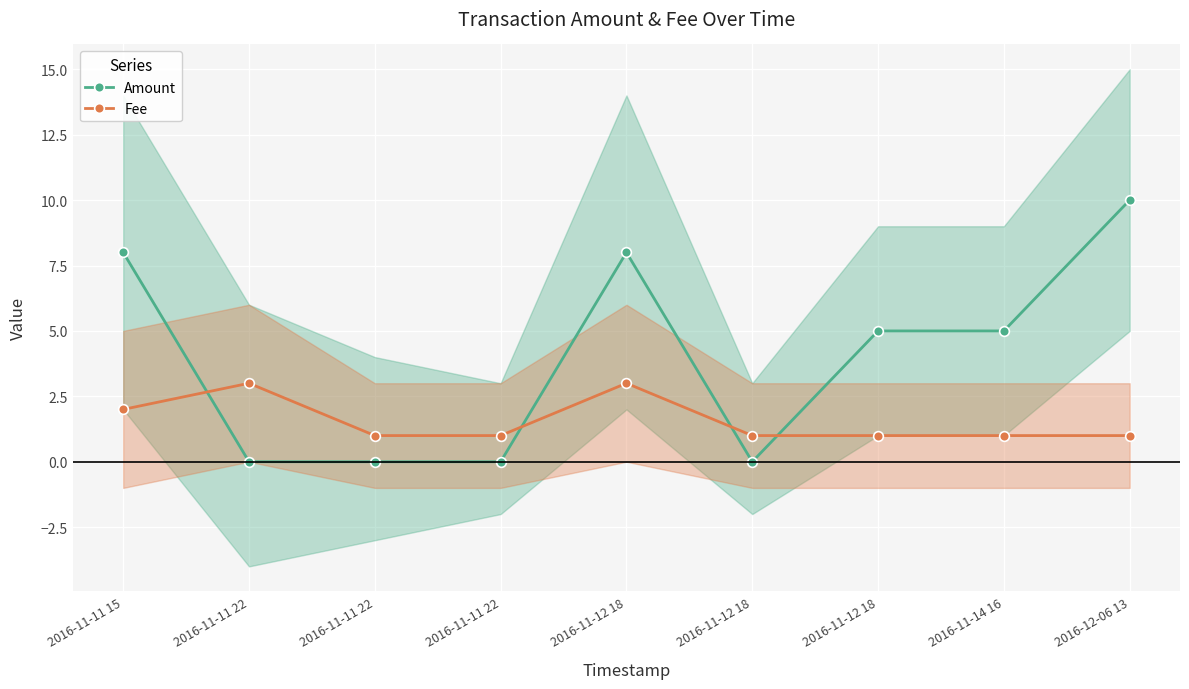

Reading right to left, extract all data points from this chart.

Amount: 2016-12-06 13=10	2016-11-14 16=5	2016-11-12 18=5	2016-11-12 18=0	2016-11-12 18=8	2016-11-11 22=0	2016-11-11 22=0	2016-11-11 22=0	2016-11-11 15=8
Fee: 2016-12-06 13=1	2016-11-14 16=1	2016-11-12 18=1	2016-11-12 18=1	2016-11-12 18=3	2016-11-11 22=1	2016-11-11 22=1	2016-11-11 22=3	2016-11-11 15=2